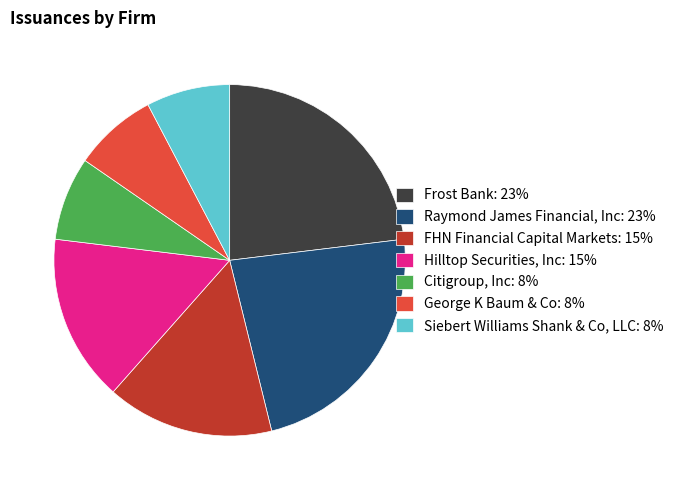

Is the sum of George K Baum & Co: 8% and Siebert Williams Shank & Co, LLC: 8% greater than half?

No